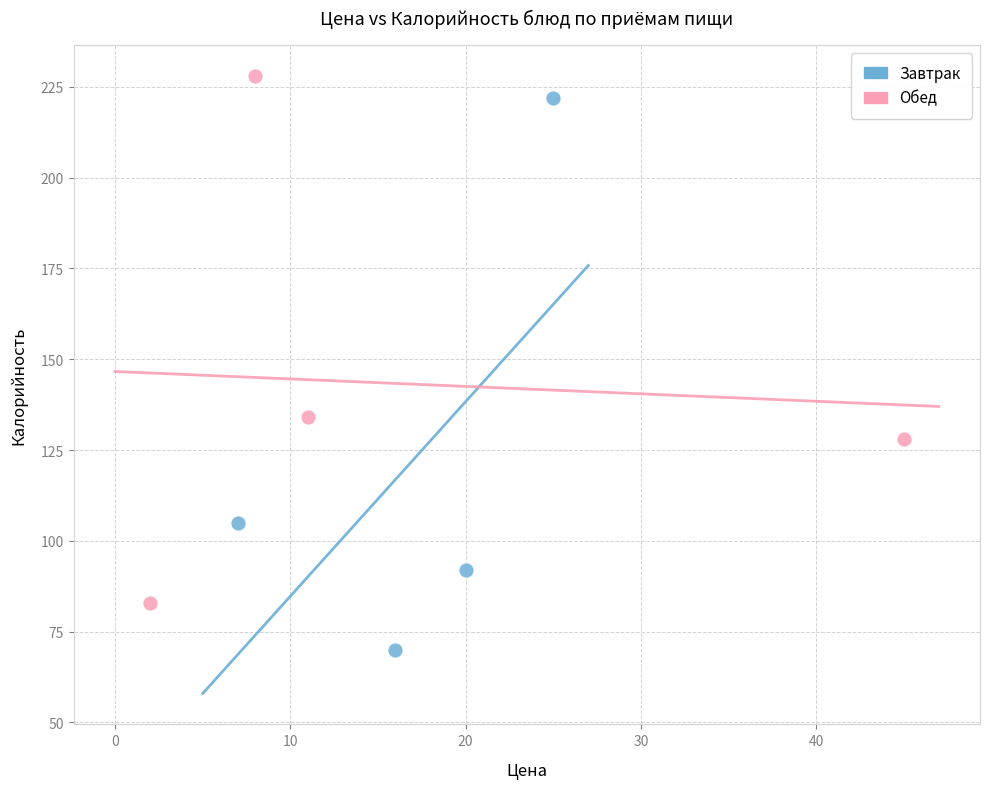

Which series has the widest spread of Y values?

Завтрак